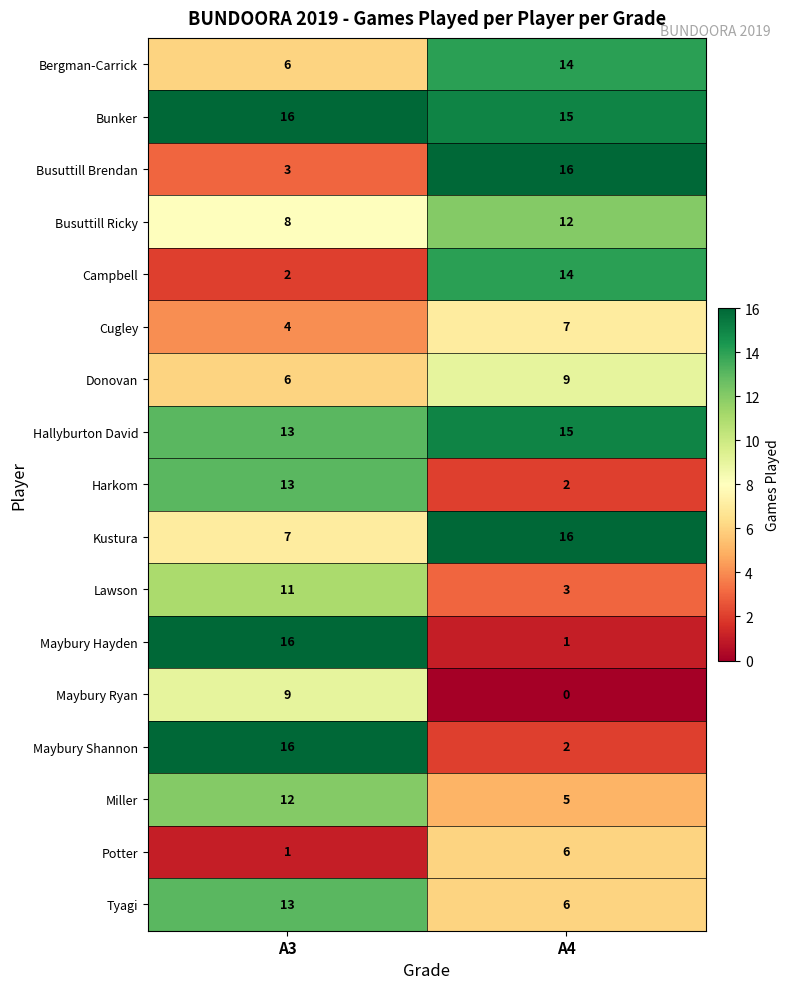

At which category is the sum across all series the highest?

A3